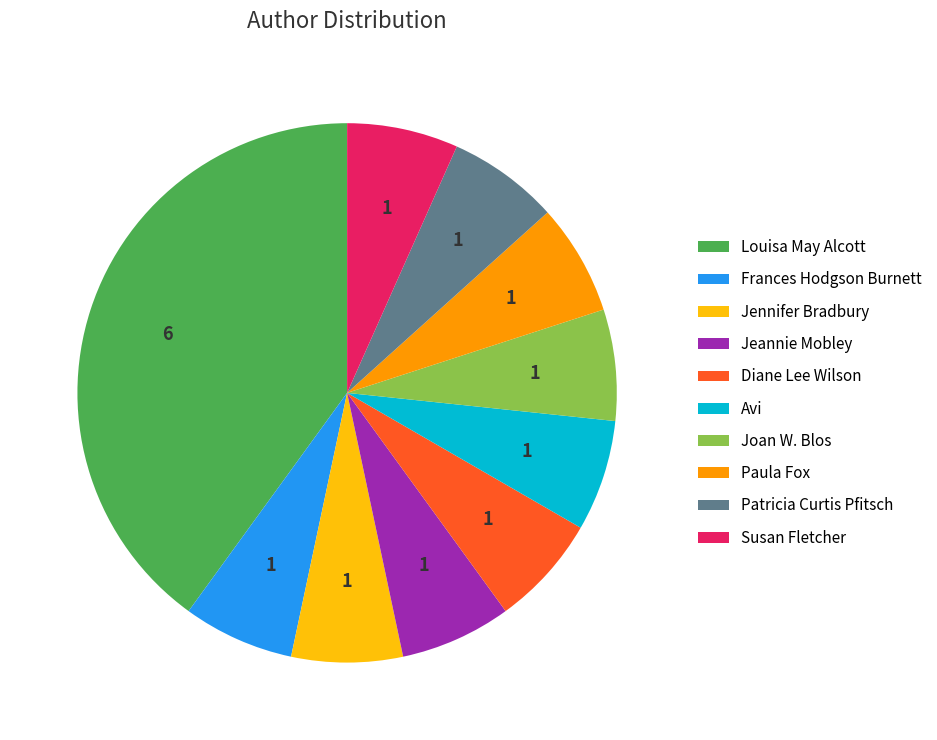

Which category has the biggest portion of the pie?

Louisa May Alcott